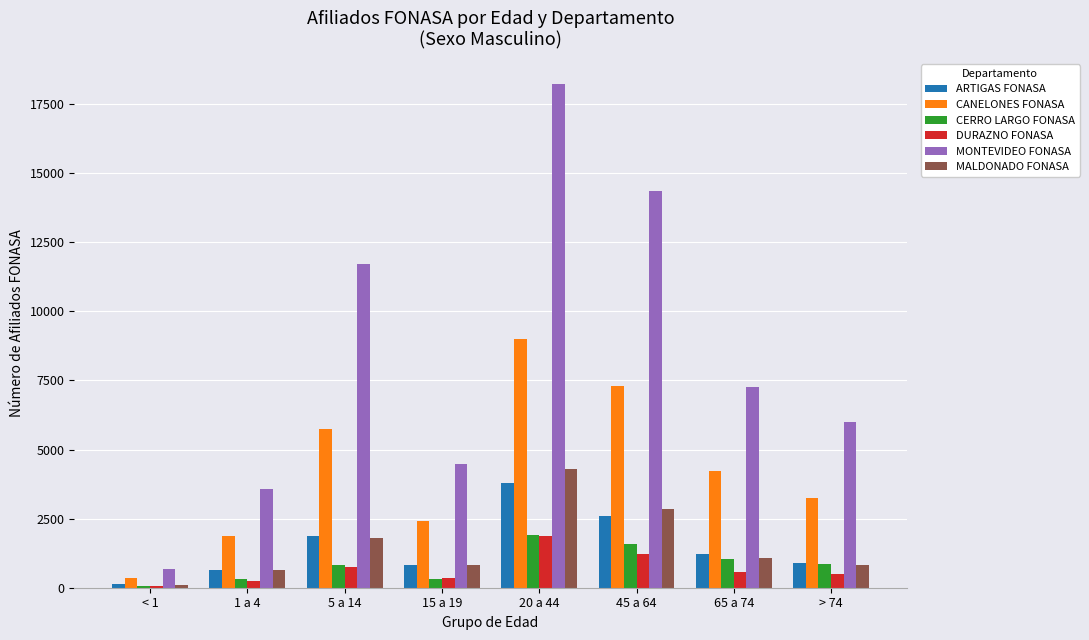

How many groups of bars are there?

8